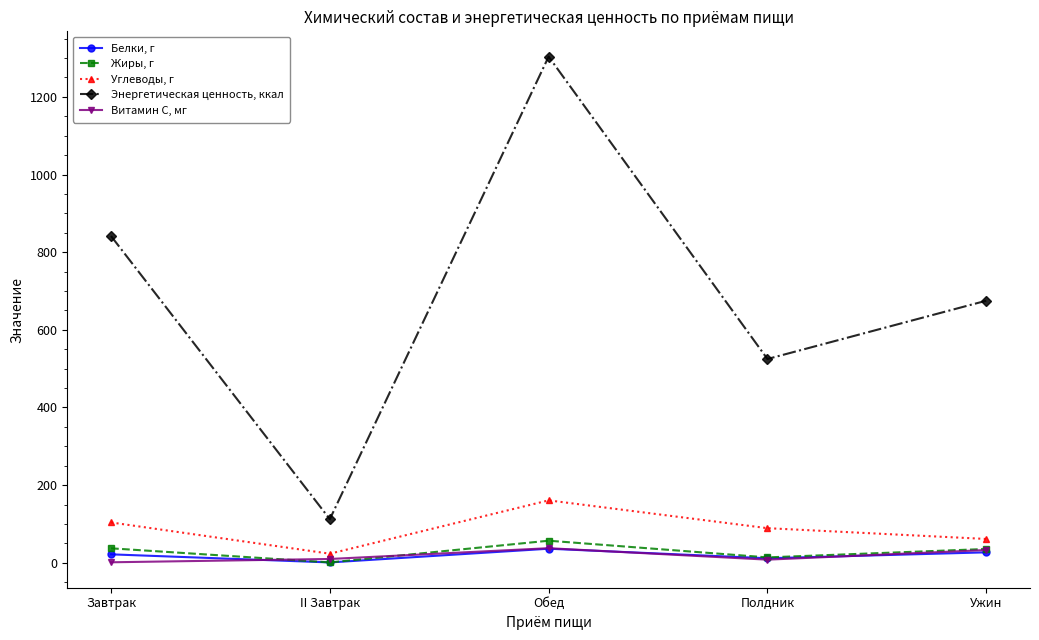

What value does the Энергетическая ценность, ккал series have at Обед?

1303.7